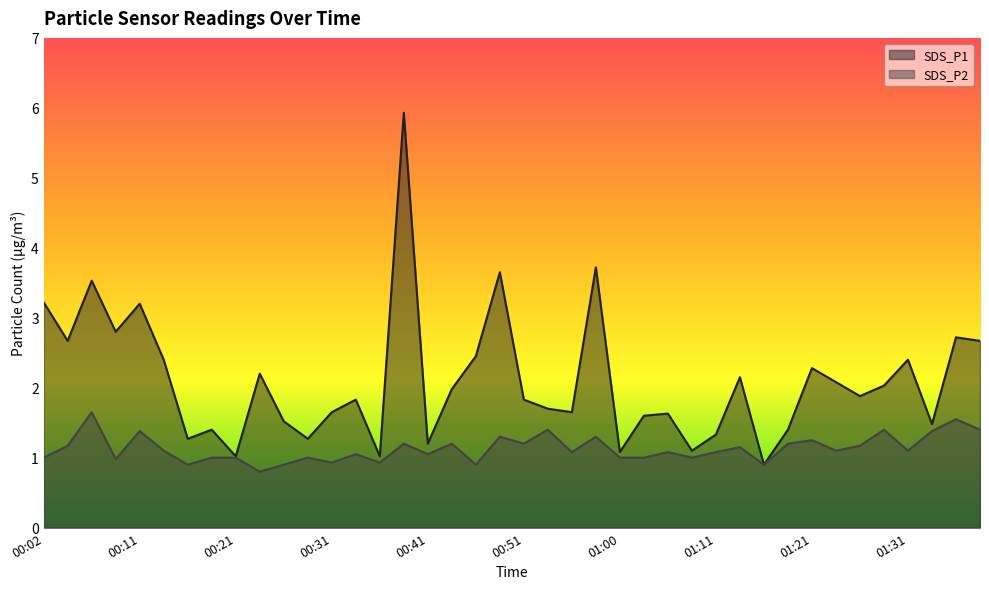

What are all the series names shown in the legend?

SDS_P1, SDS_P2